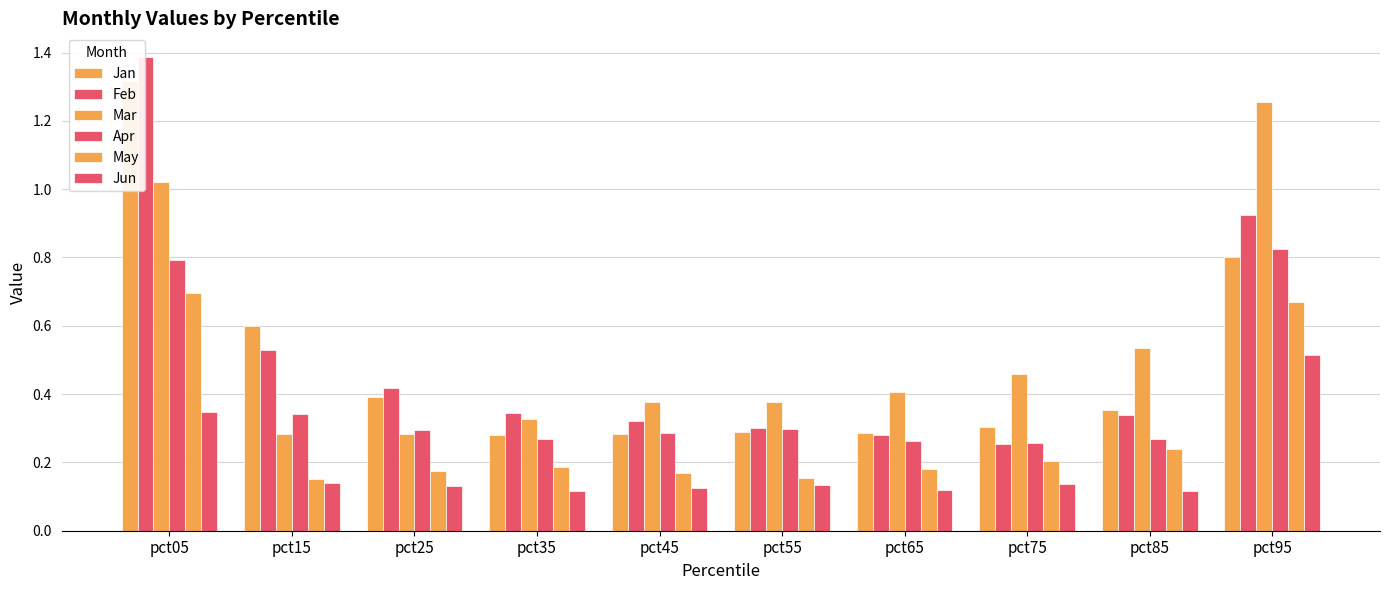

What is the approximate value of Mar at pct65?

0.4